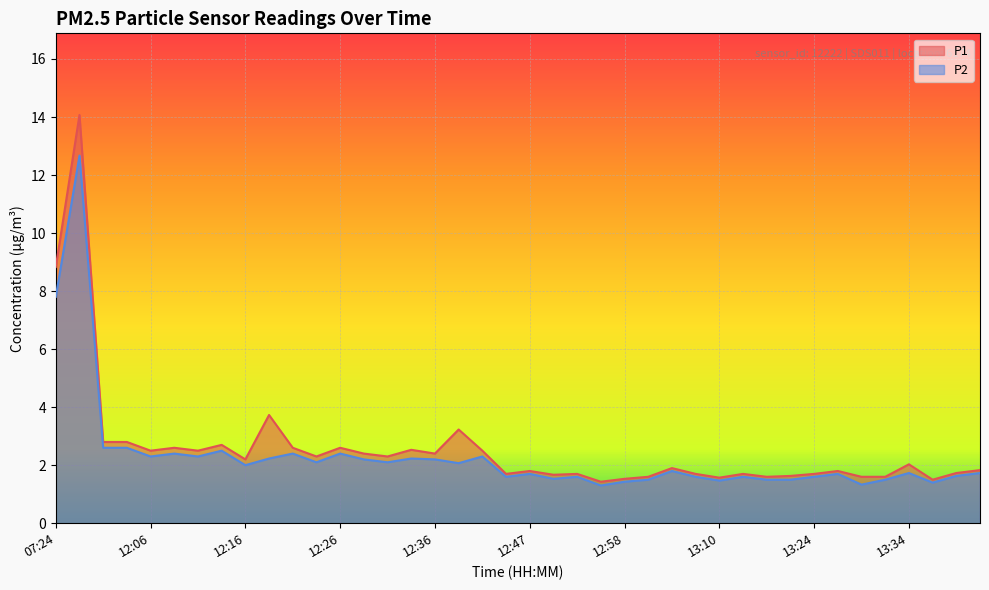

Read the P2 value at 13:42.

1.7